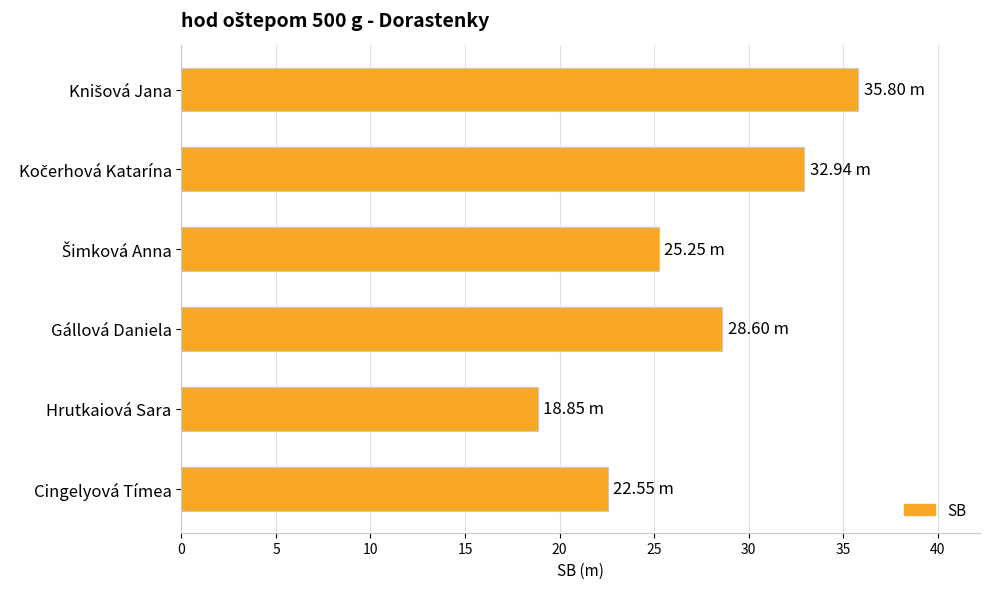

What is the average value?

27.3